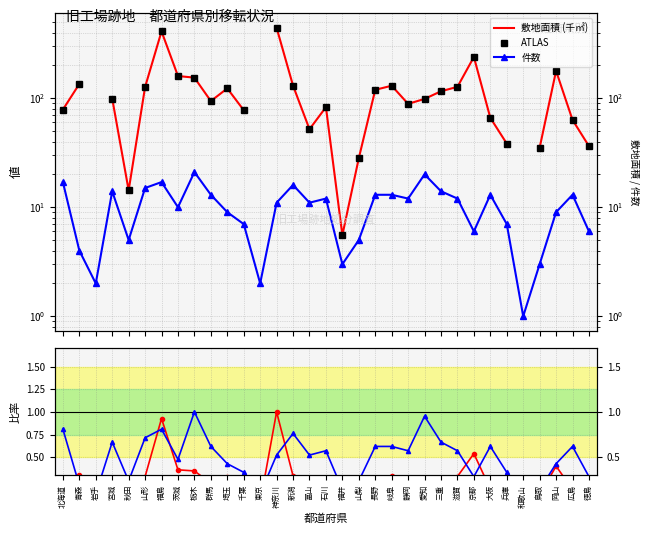

What is the value of the 敷地面積 ratio point at the 21st from the left?

0.3